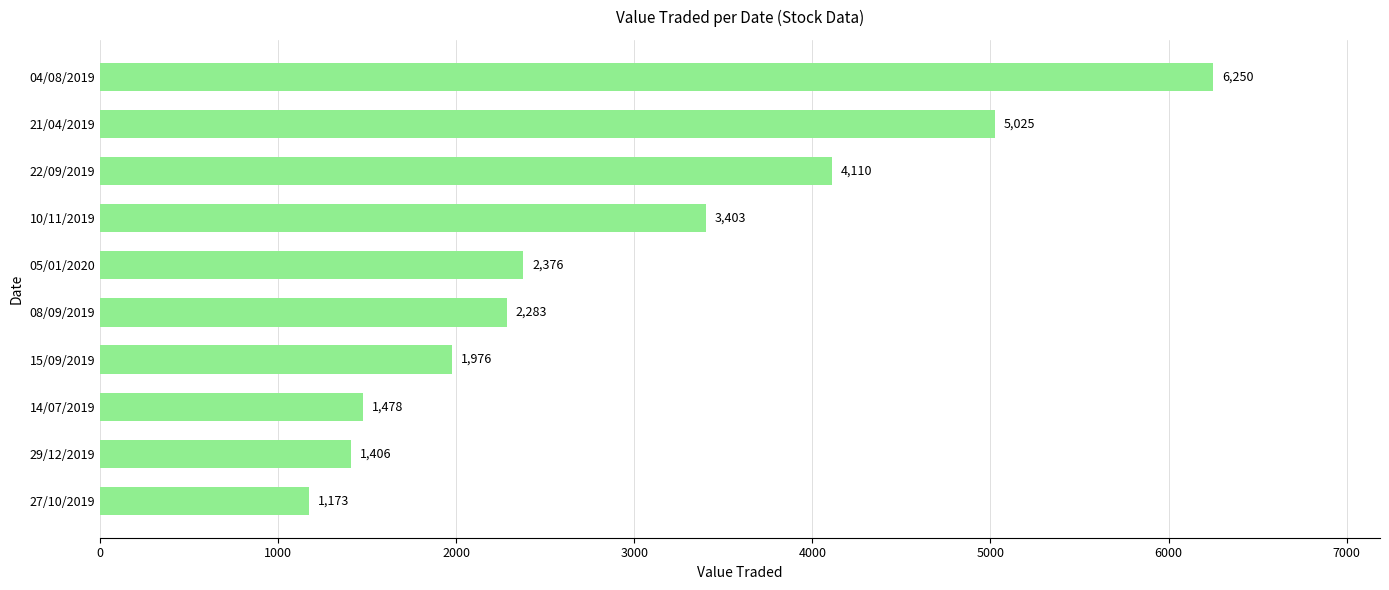

What is the sum of all values?

29480